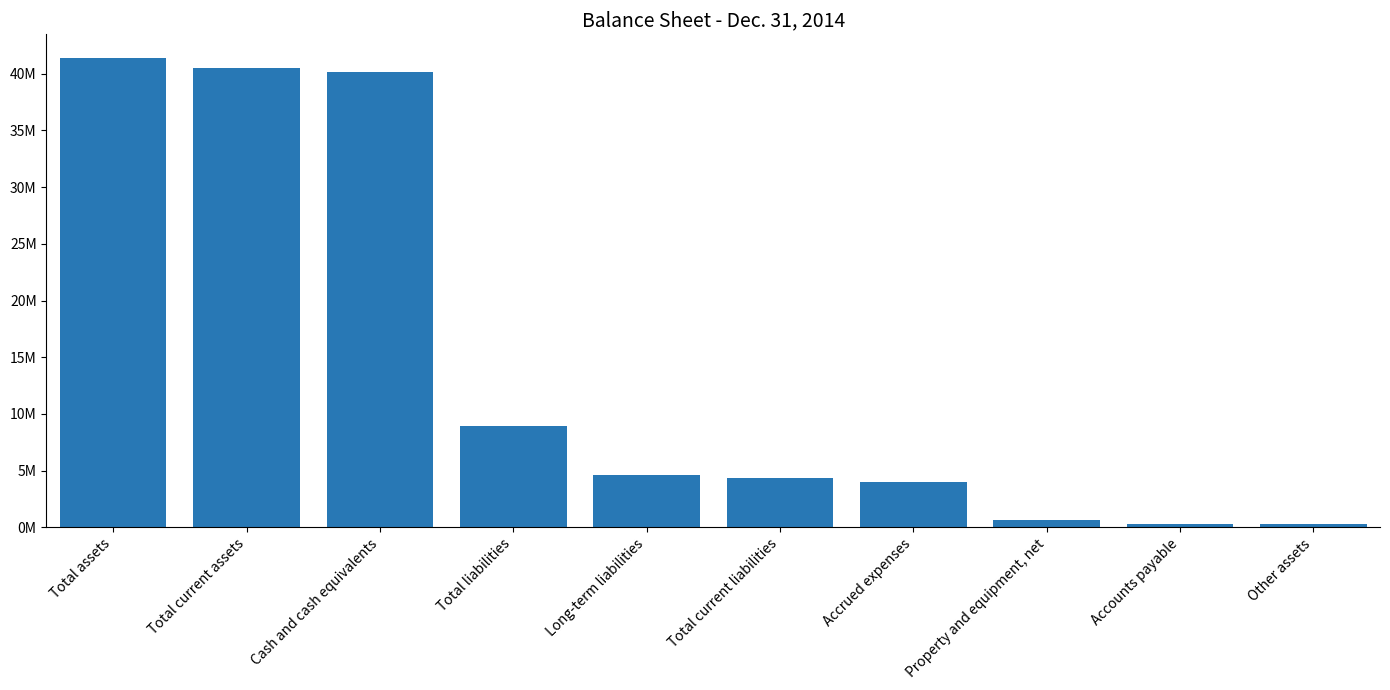

What is the label of the 7th bar from the right?

Total liabilities